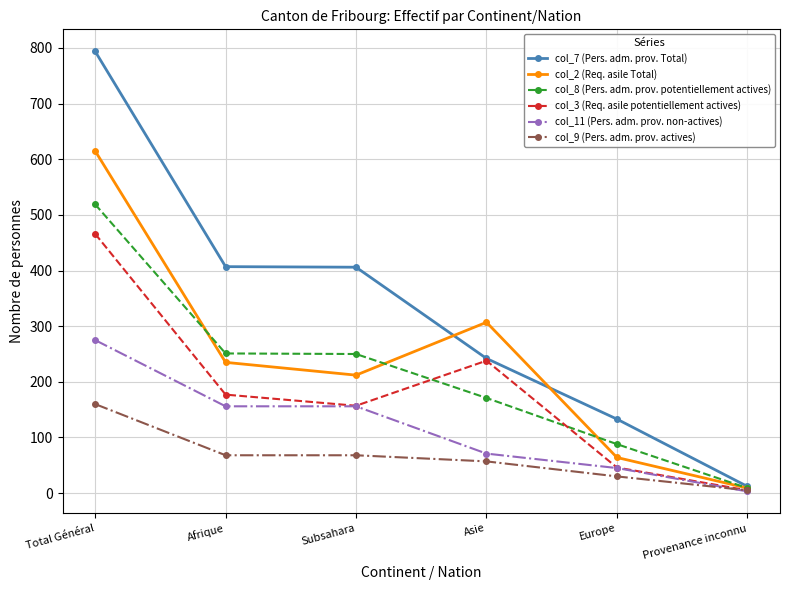

Is it true that col_2 (Req. asile Total) equals 9 at Provenance inconnu?

True